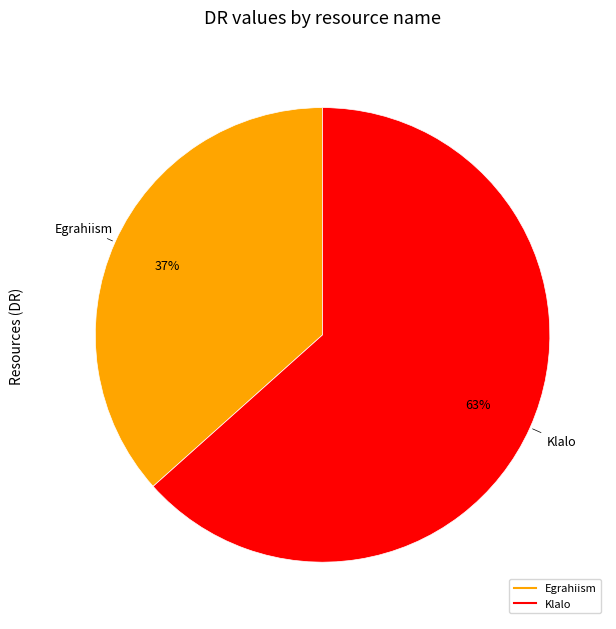

Rank the categories by value from highest to lowest.

Klalo, Egrahiism